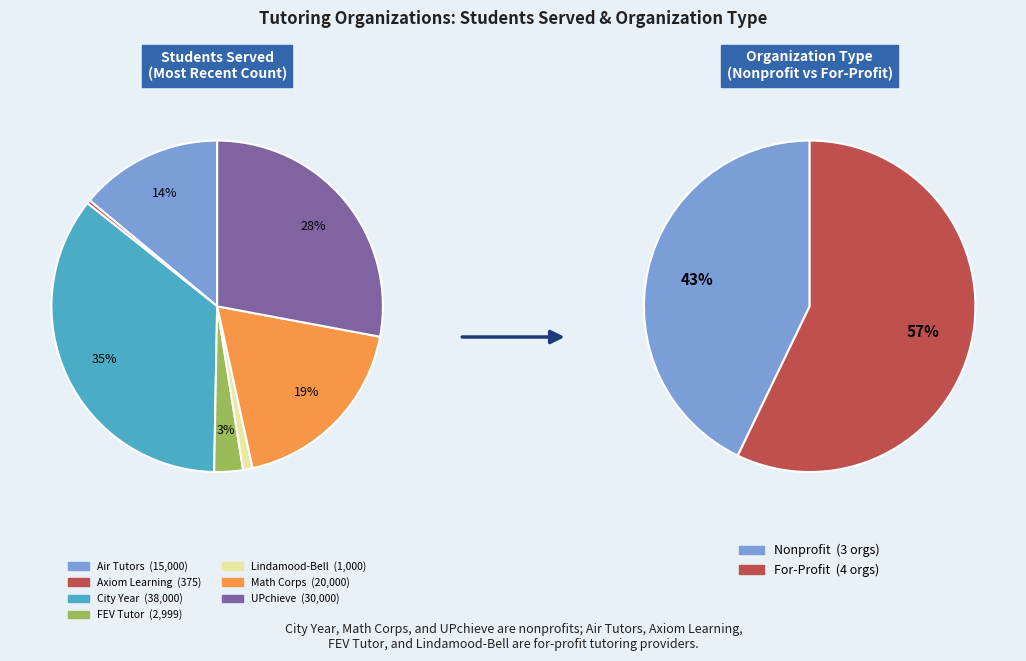

What percentage is the Lindamood-Bell slice, to the nearest percent?

1%